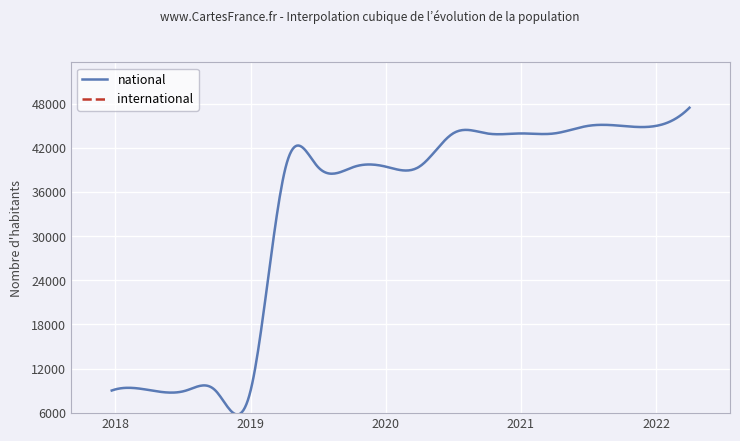

What is the minimum value for national?

5772.0